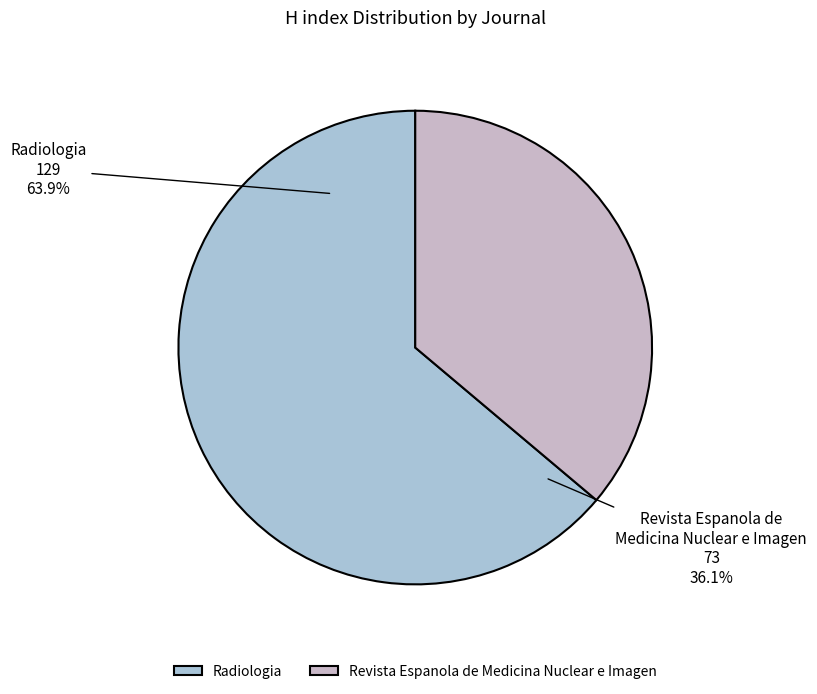

Is Revista Espanola de Medicina Nuclear e Imagen the majority of the pie?

No